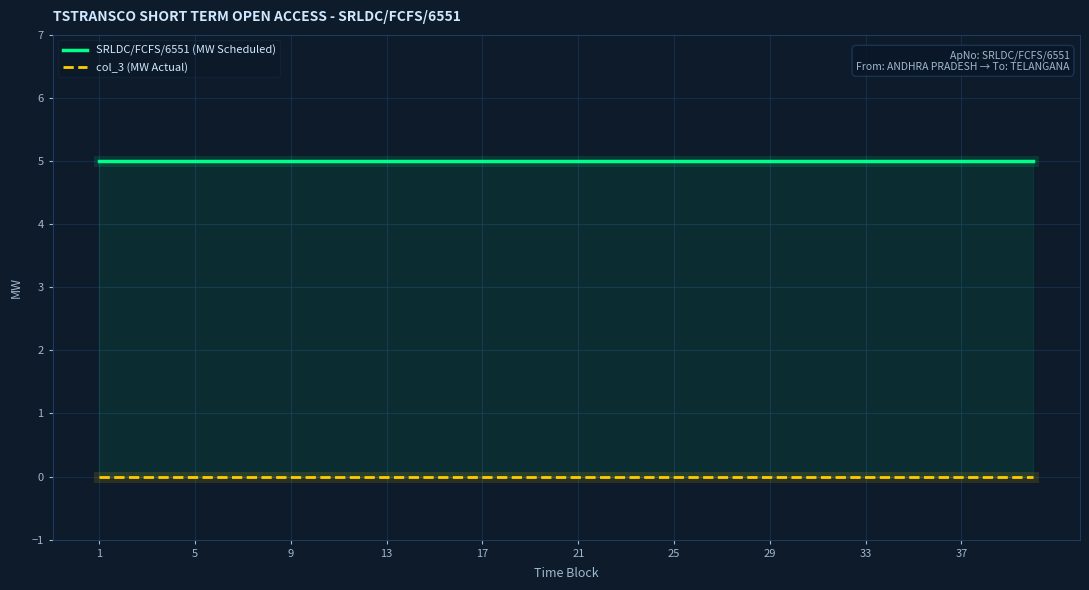

Which series changed the most between 21 and 39?

SRLDC/FCFS/6551 (MW Scheduled)